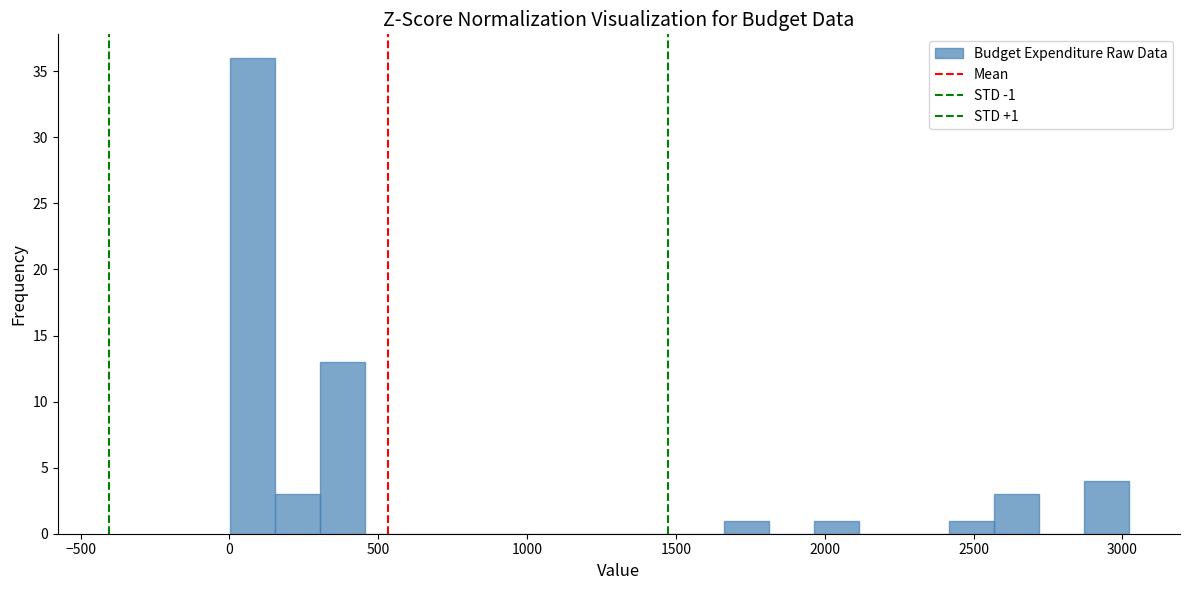

Around what value on the x-axis is the tallest bar? Give the approximate position of its centre, as read against the axis.

100